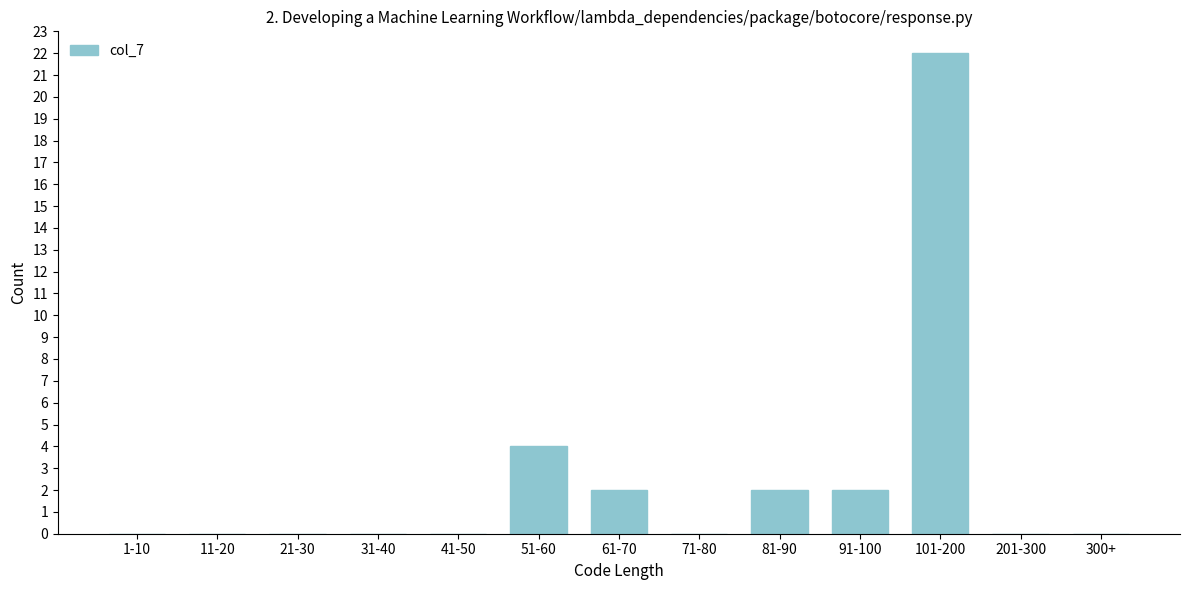

Reading right to left, what are all the values shown in this chart?

300+=0	201-300=0	101-200=22	91-100=2	81-90=2	71-80=0	61-70=2	51-60=4	41-50=0	31-40=0	21-30=0	11-20=0	1-10=0